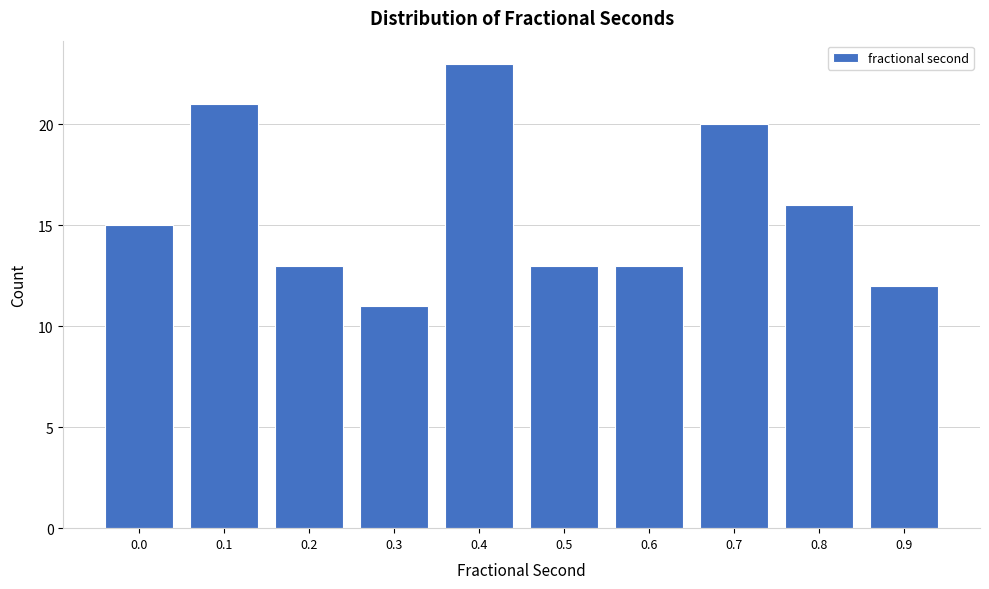

Reading left to right, what are all the values shown in this chart?

0.0=15	0.1=21	0.2=13	0.3=11	0.4=23	0.5=13	0.6=13	0.7=20	0.8=16	0.9=12